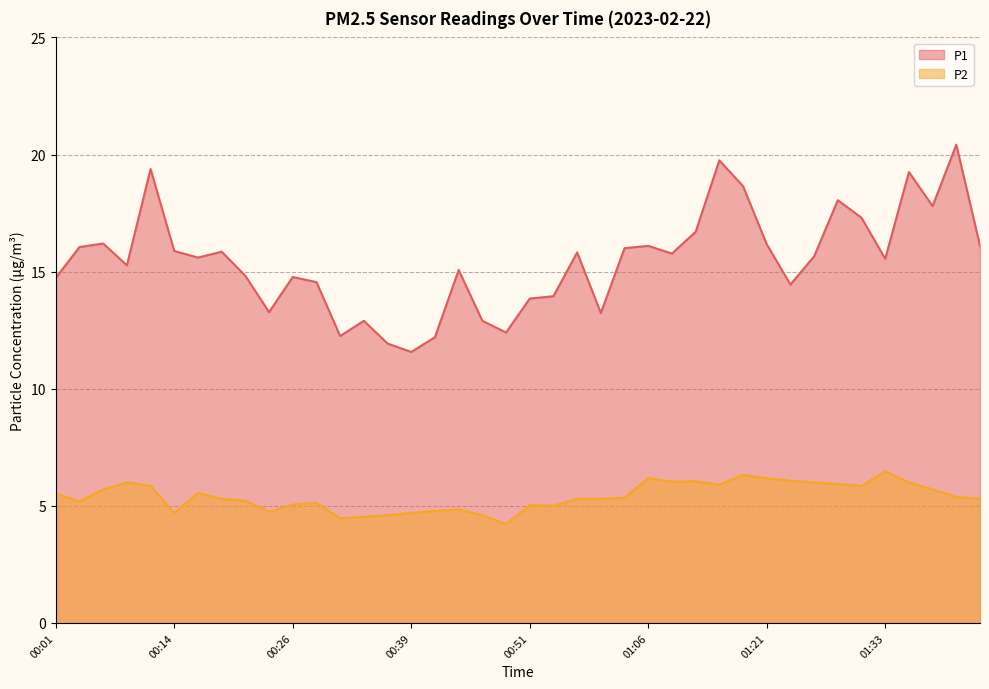

Count the number of data series in this chart.

2